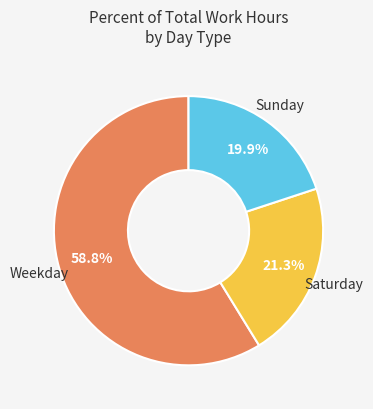

Does any single category account for the majority?

Yes